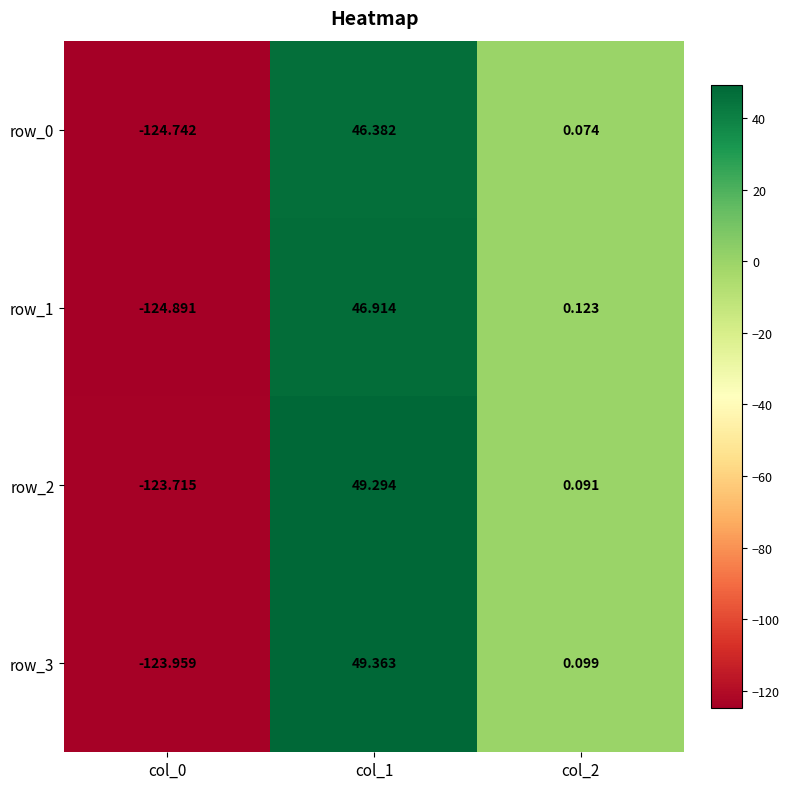

Is the value of row_0 at col_0 greater than the value of row_1 at col_0?

Yes